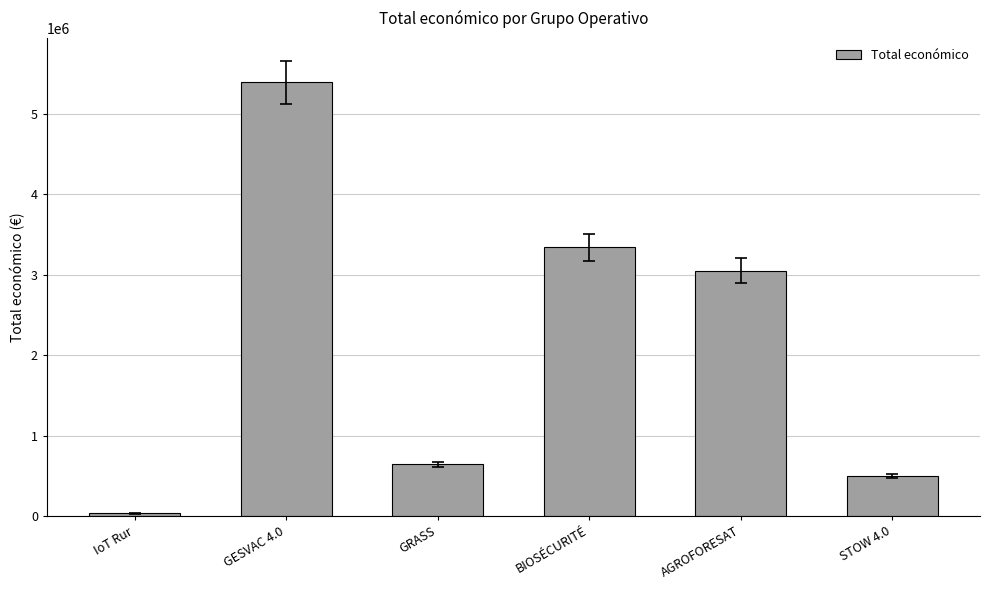

What is the change in value from GESVAC 4.0 to GRASS?

-4749262.0